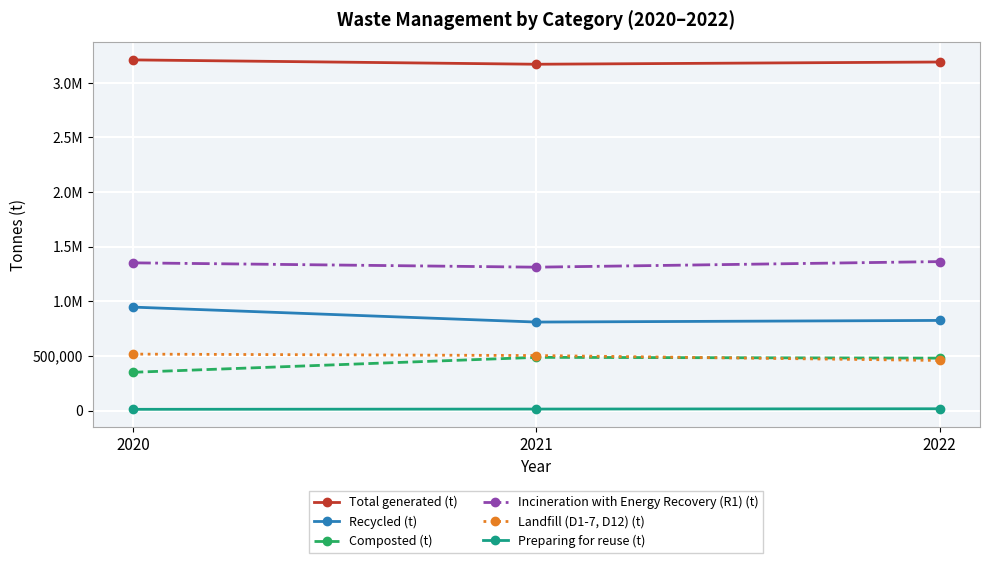

Does the chart have visible grid lines?

Yes